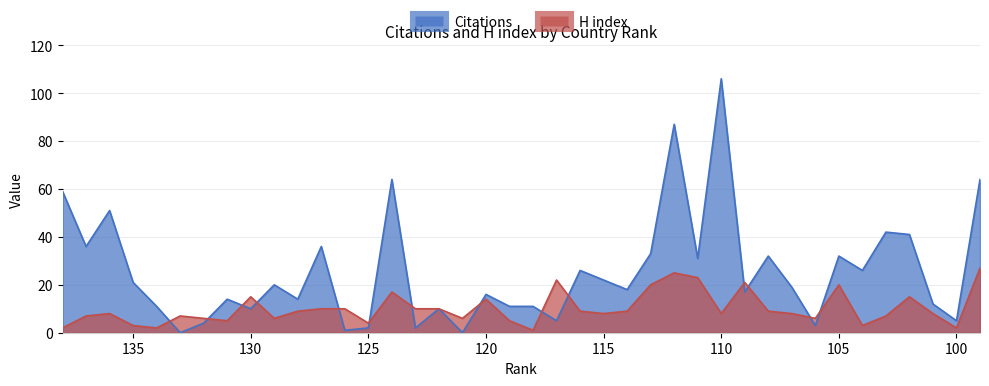

True or false: H index and Citations intersect in this chart.

True